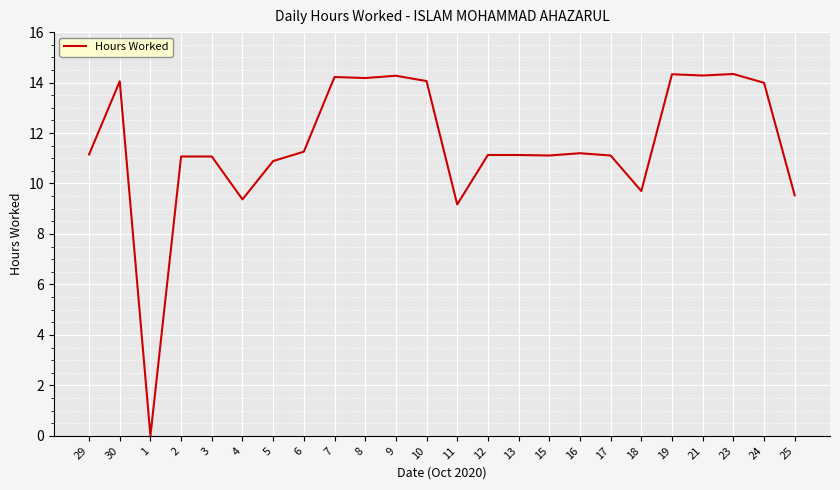

Which has a higher value, 19 or 25?

19